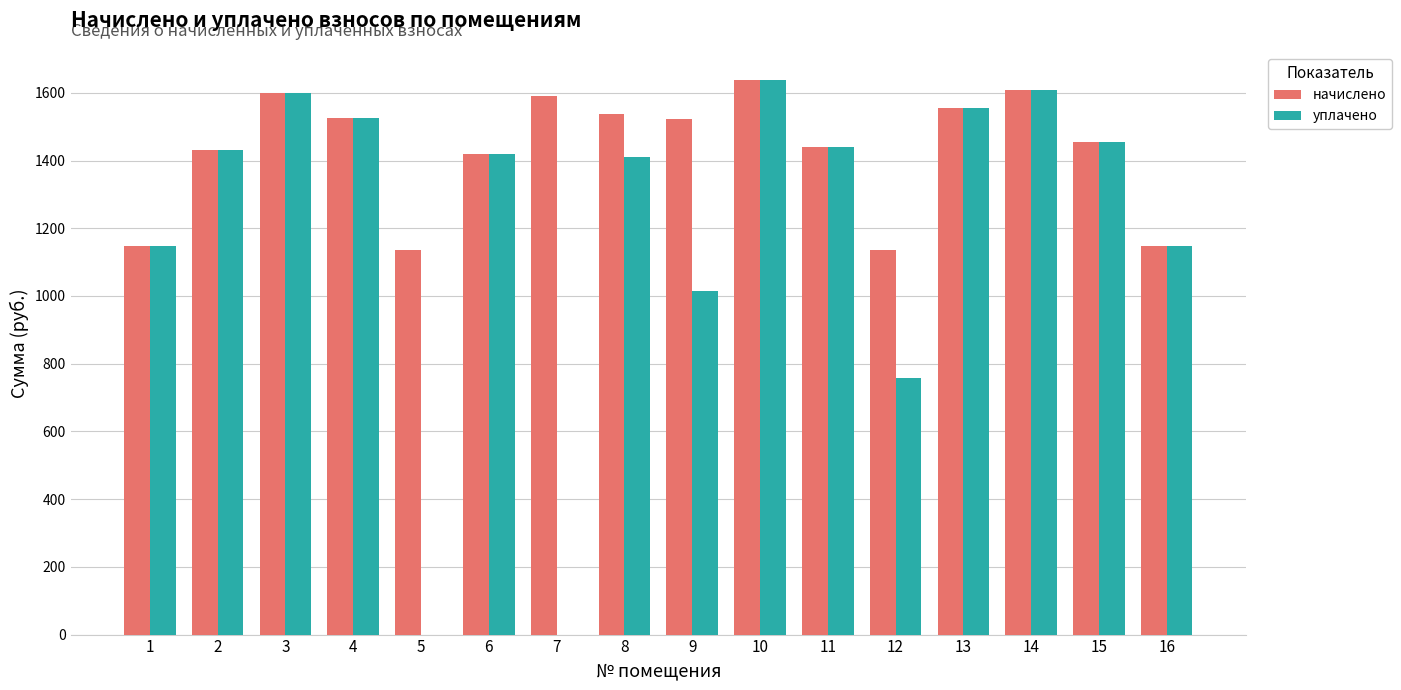

What is the greatest value displayed?

1638.7